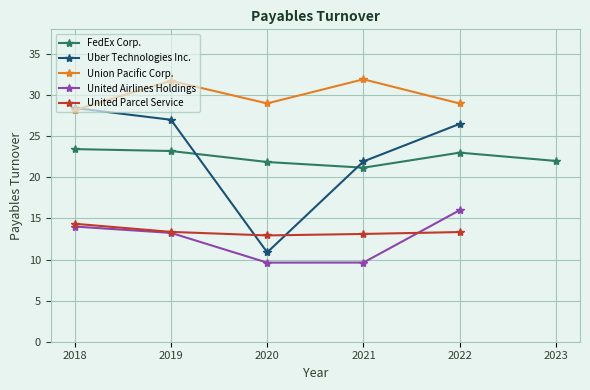

At which label does United Airlines Holdings first exceed 13?

2018